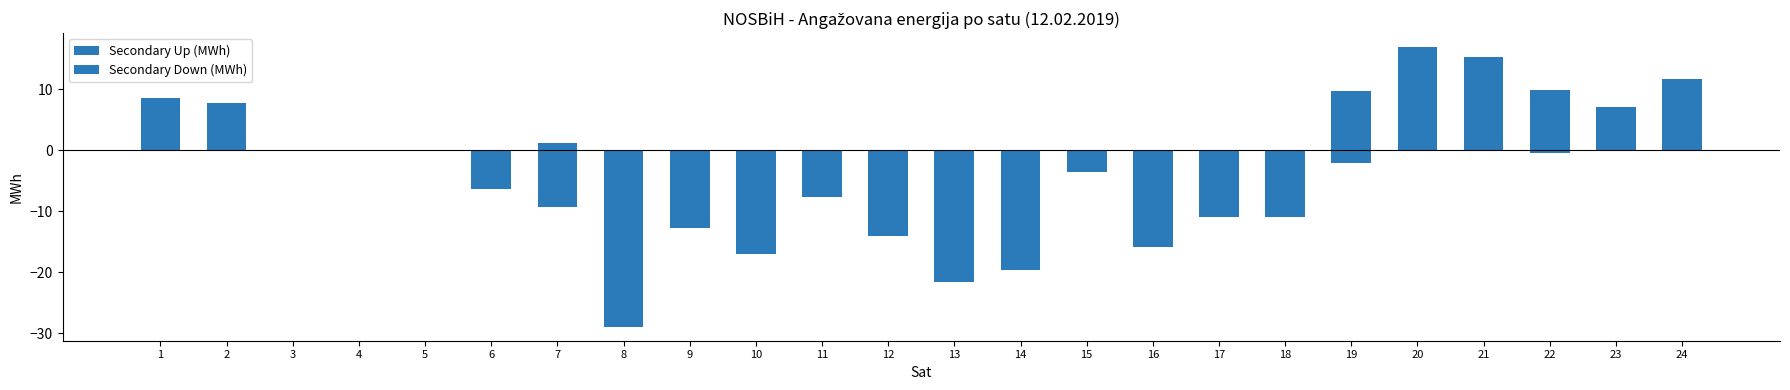

The Secondary Up (MWh) series shows 9.1 at 21. True or false?

False